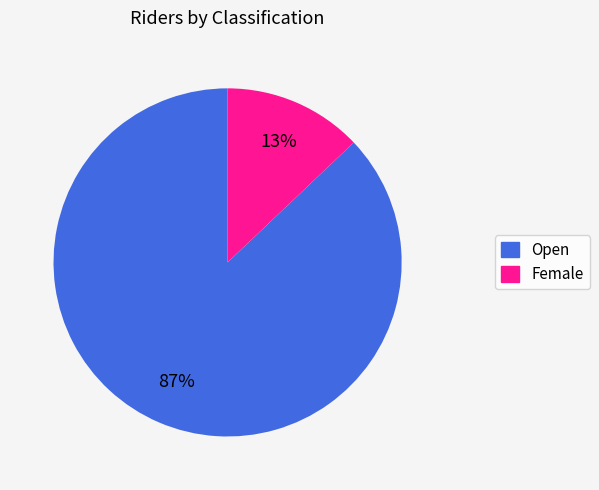

To the nearest percent, what is the difference between the Open and Female slice percentages?

74%